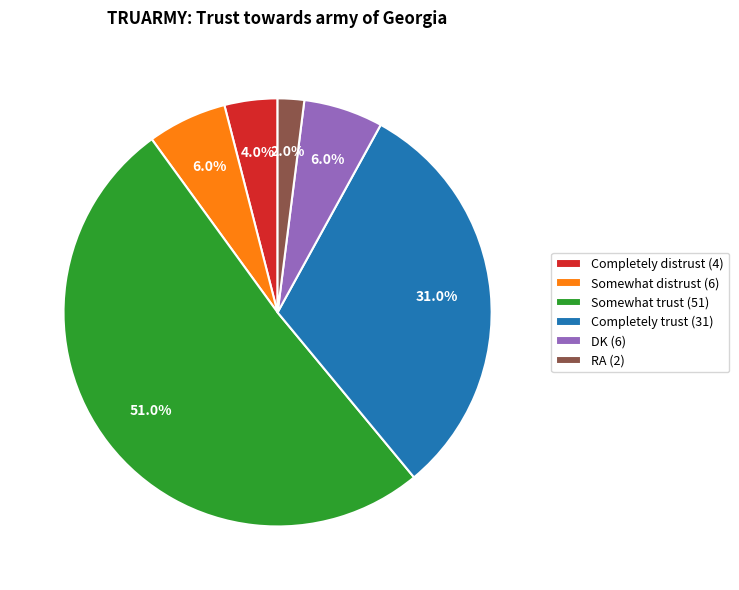

What is the smallest slice in the pie chart?

RA